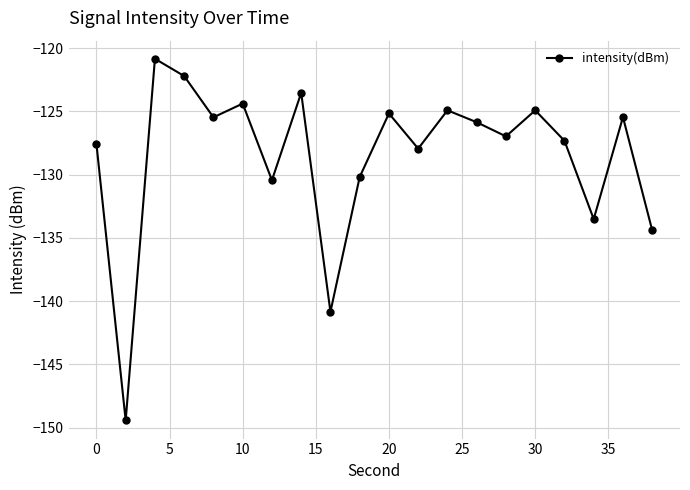

What is the difference between the maximum and minimum values?

28.6